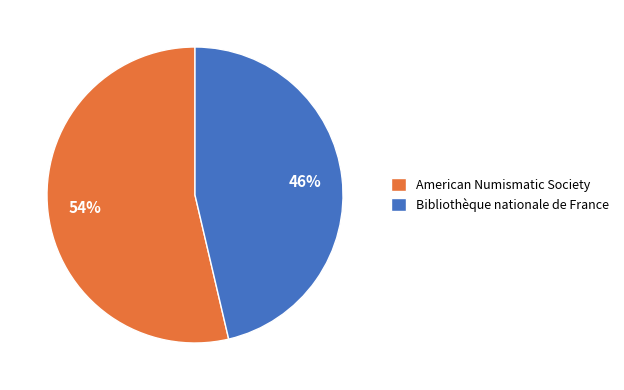

How many segments does this pie chart have?

2